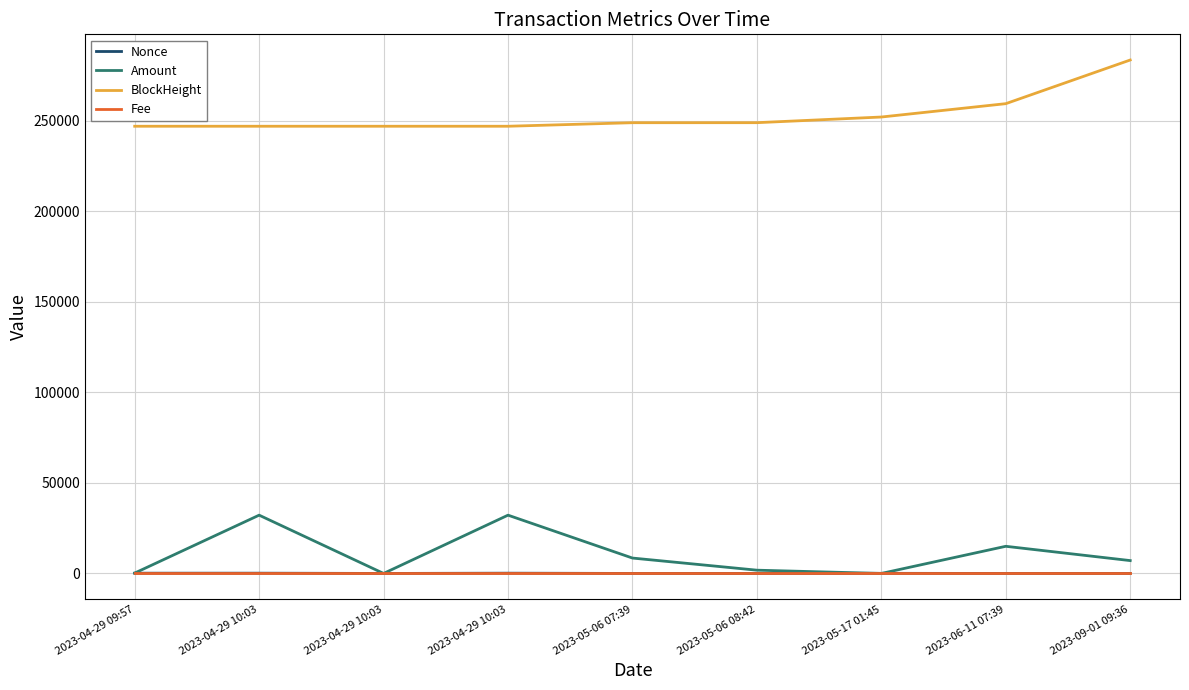

Does the chart display data point markers on the line(s)?

No